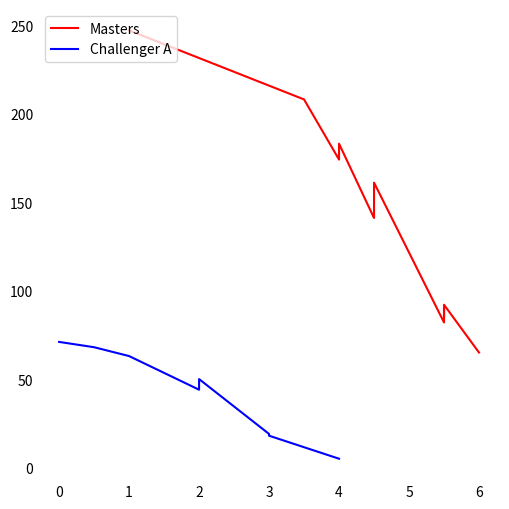

What is the difference between the highest and lowest values at 4.0?

170.0